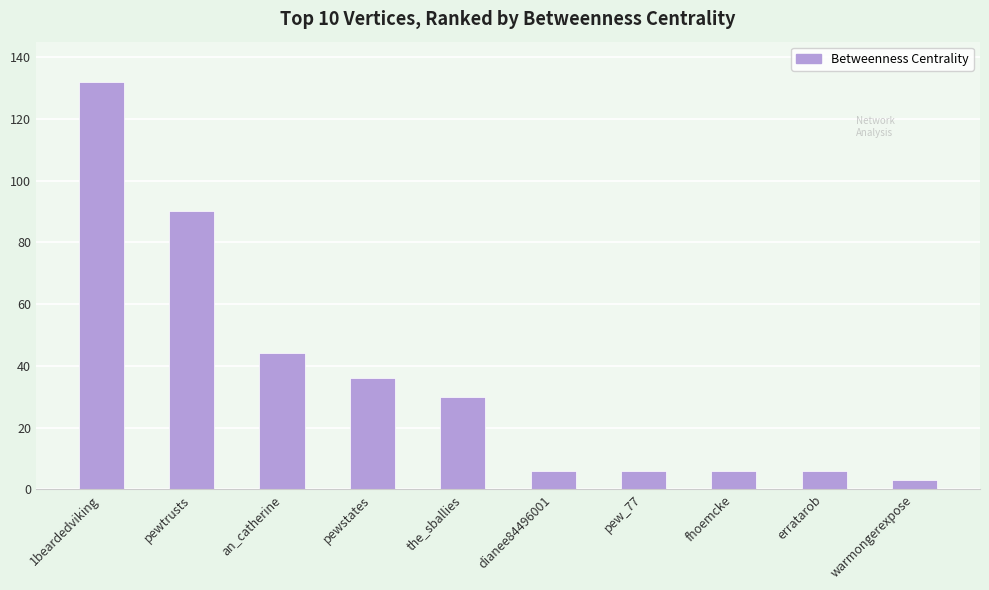

How many distinct data groups are displayed?

1